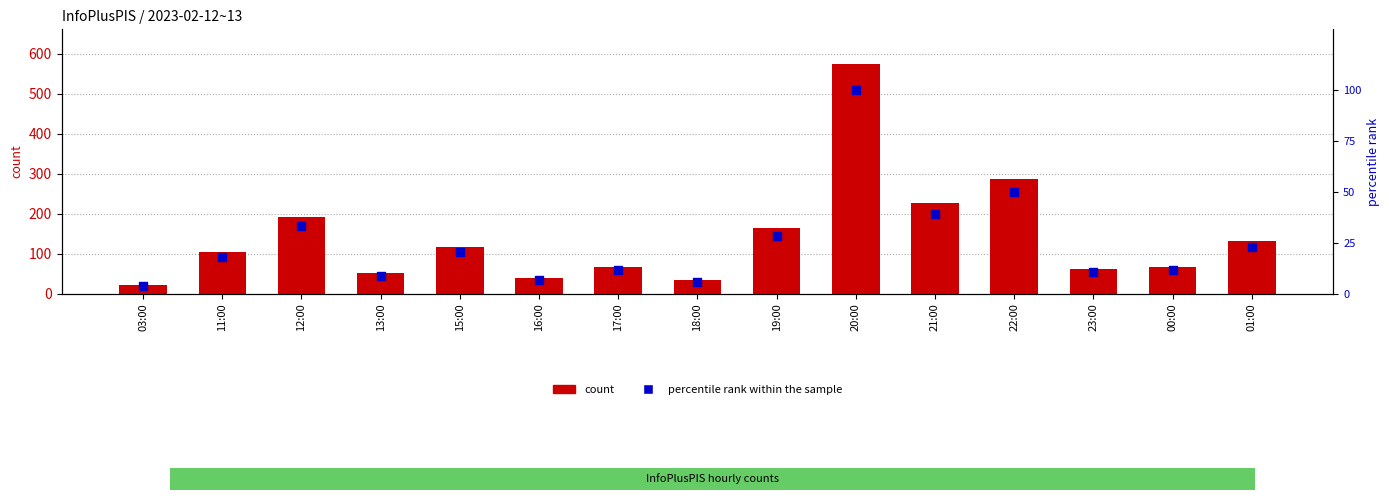

Which series contains the highest Y value?

count